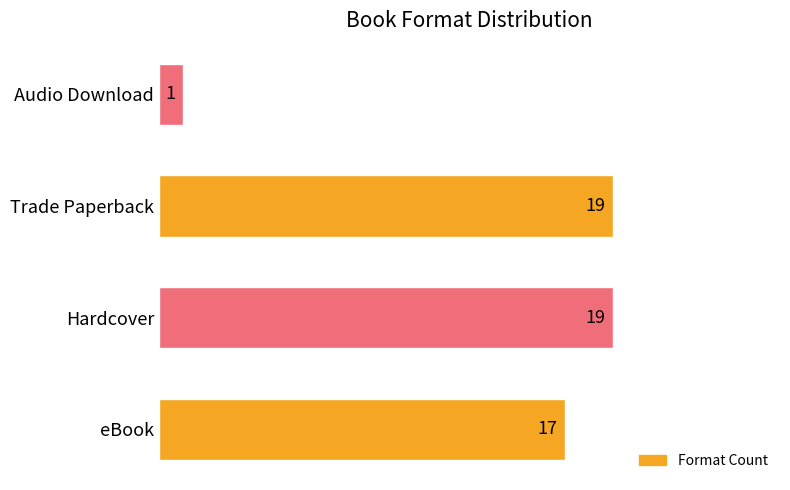

Reading bottom to top, extract all data points from this chart.

17	19	19	1